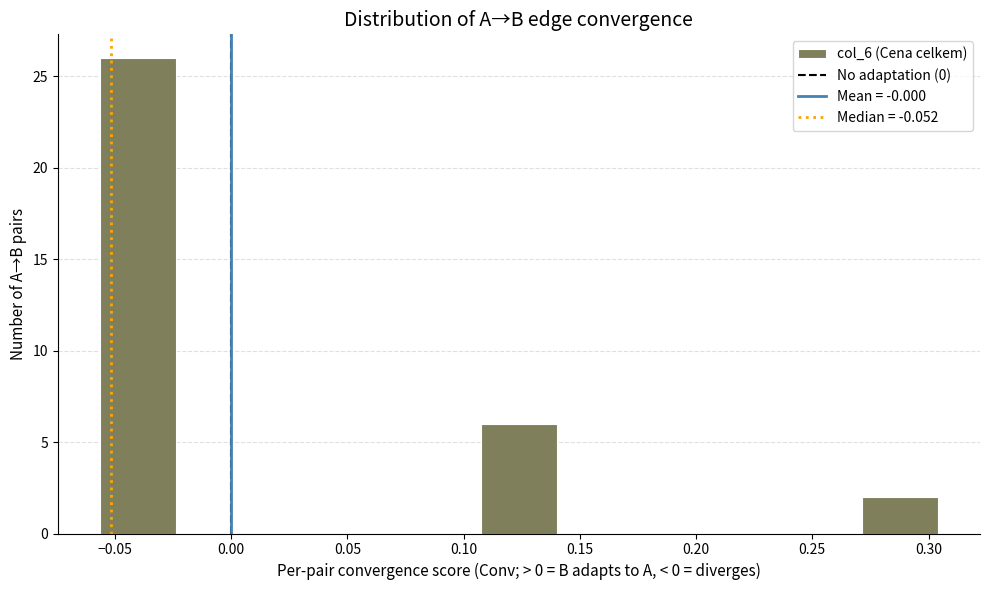

Reading left to right, list every bar in this chart as the range it spans on the x-axis followed by its height. Neither the bar edges nor the heights are printed on the chart, so give them approximately, as read against the axes.

-0.055 to -0.025: 26
-0.025 to 0.010: 0
0.010 to 0.040: 0
0.040 to 0.075: 0
0.075 to 0.105: 0
0.105 to 0.140: 6
0.140 to 0.175: 0
0.175 to 0.205: 0
0.205 to 0.240: 0
0.240 to 0.270: 0
0.270 to 0.305: 2